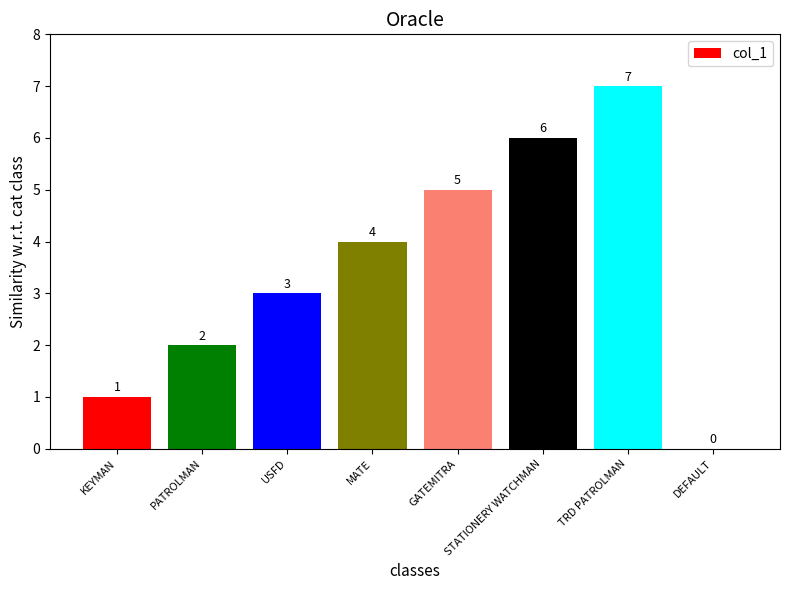

Which category has the highest value across all series?

TRD PATROLMAN